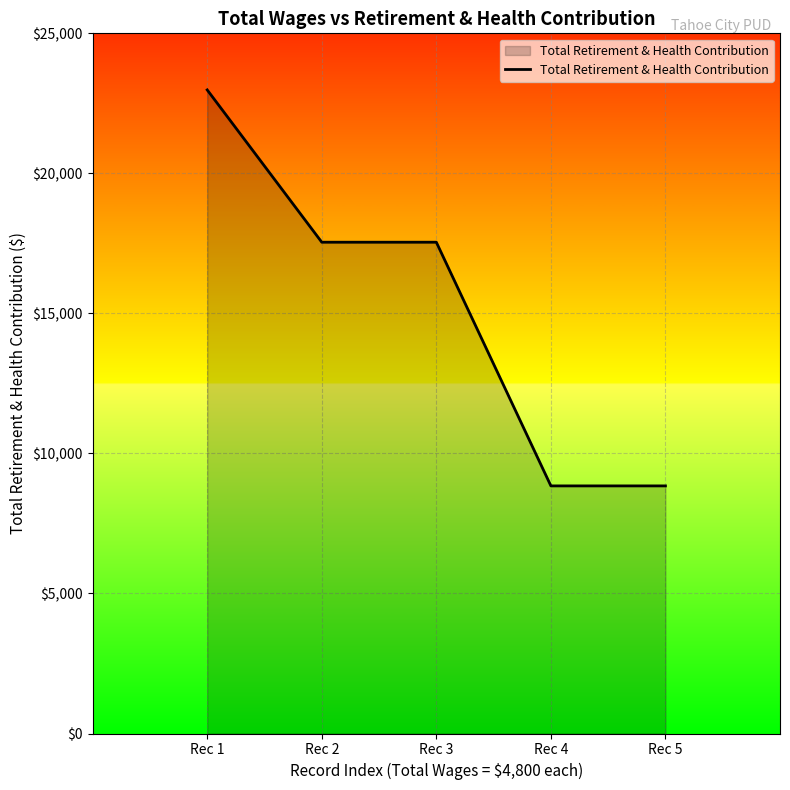

Reading right to left, transcribe all the data shown in this chart.

8841	8841	17542	17542	22980